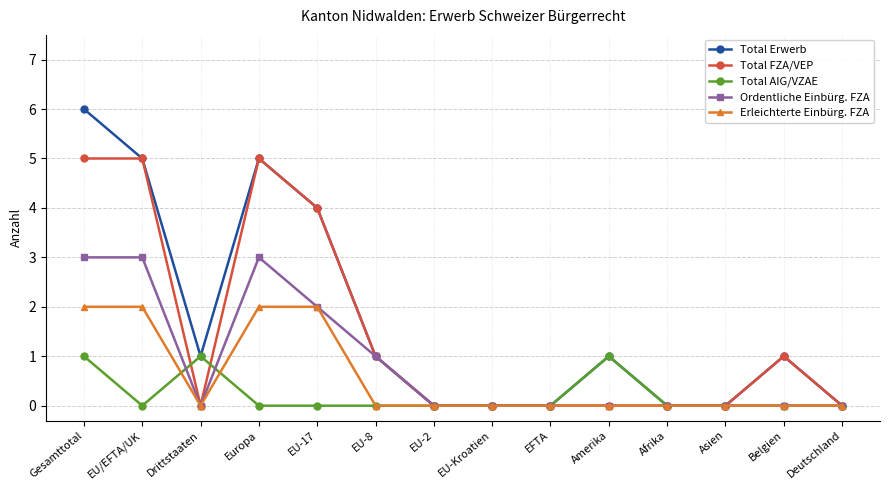

Which series has the widest spread of values?

Total Erwerb